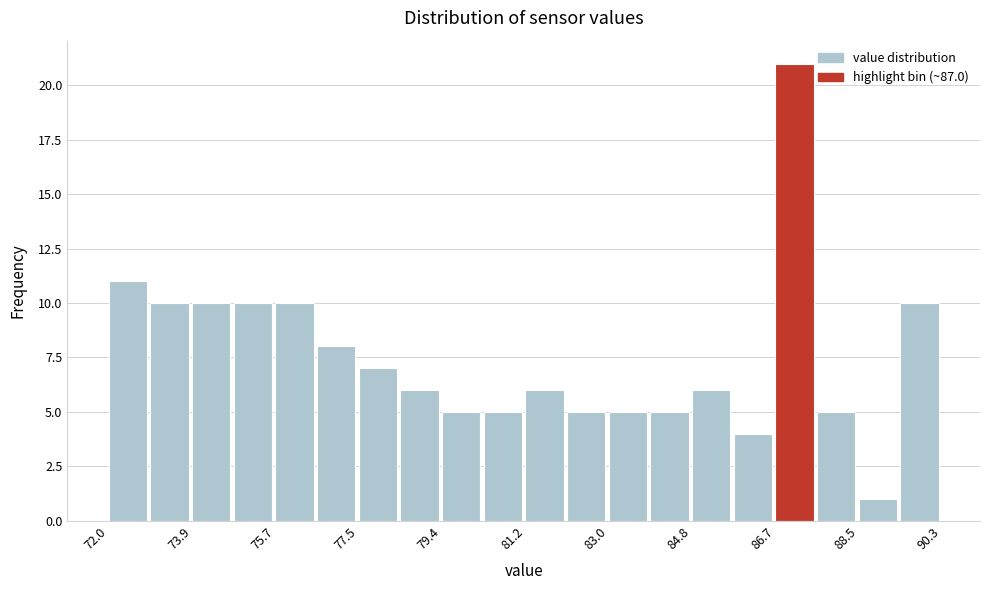

Which range on the x-axis has the tallest bar?

86.6 to 87.6